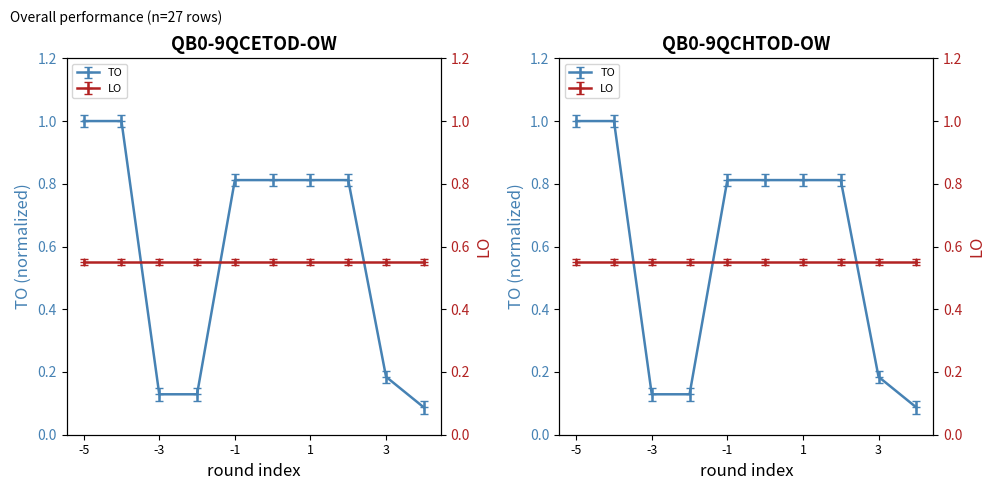

What is the average value?

0.6